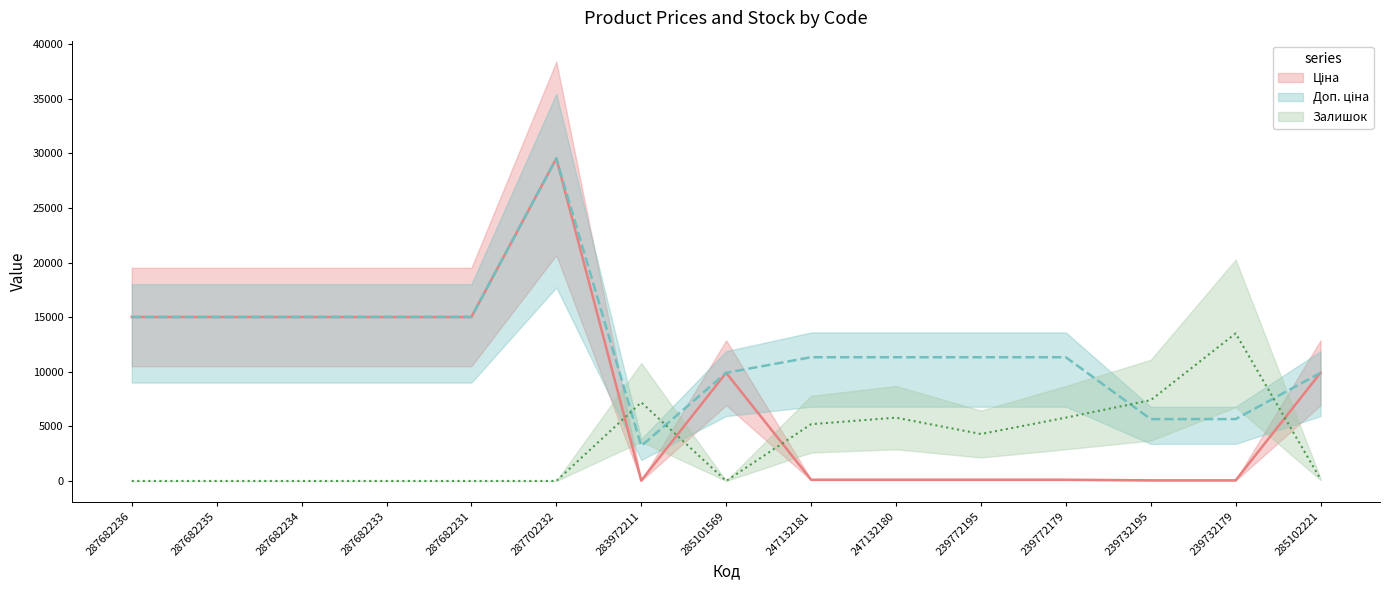

After their last crossing, which series has the higher values: Залишок or Ціна?

Ціна